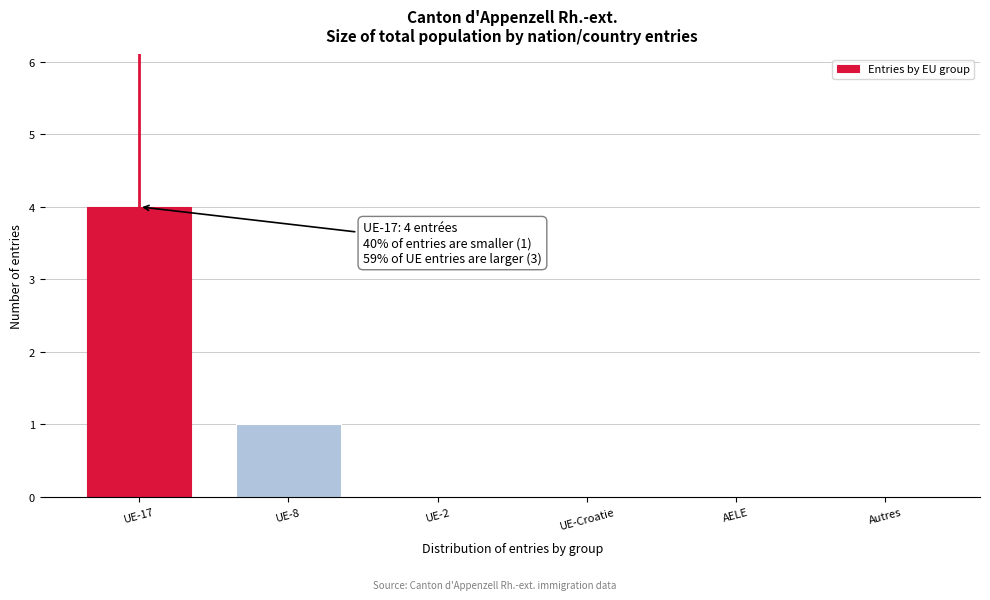

Reading left to right, list all the values displayed in this chart.

UE-17=4	UE-8=1	UE-2=0	UE-Croatie=0	AELE=0	Autres=0